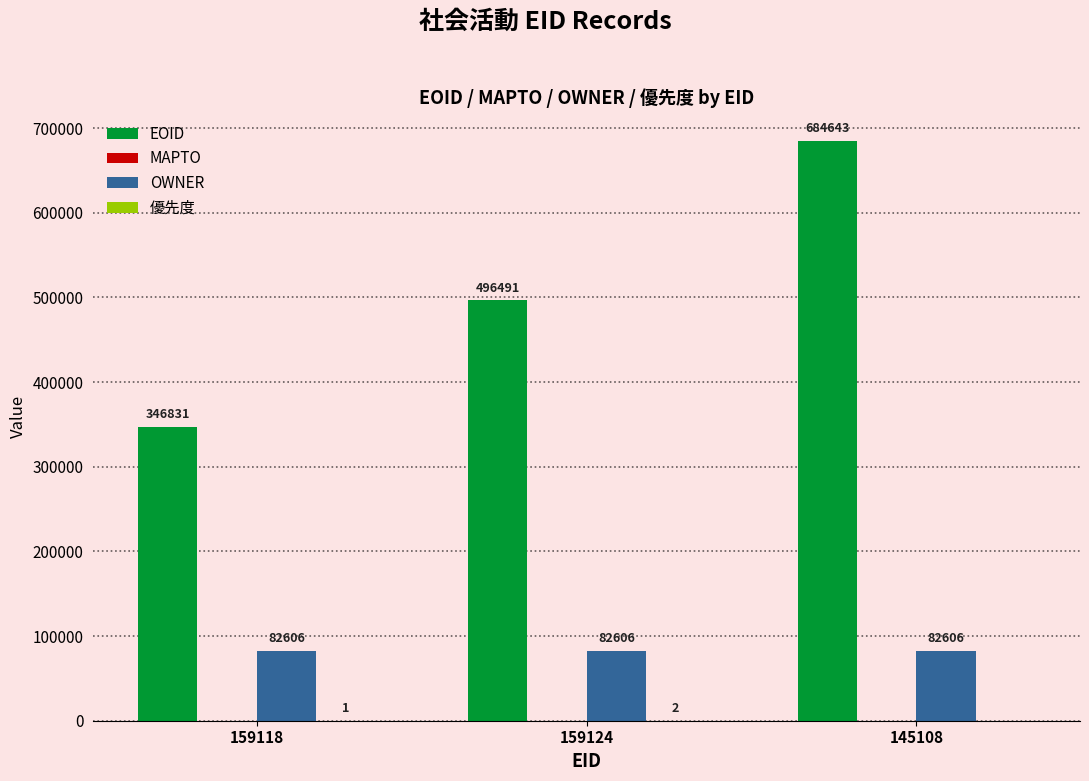

Are the bars horizontal?

No